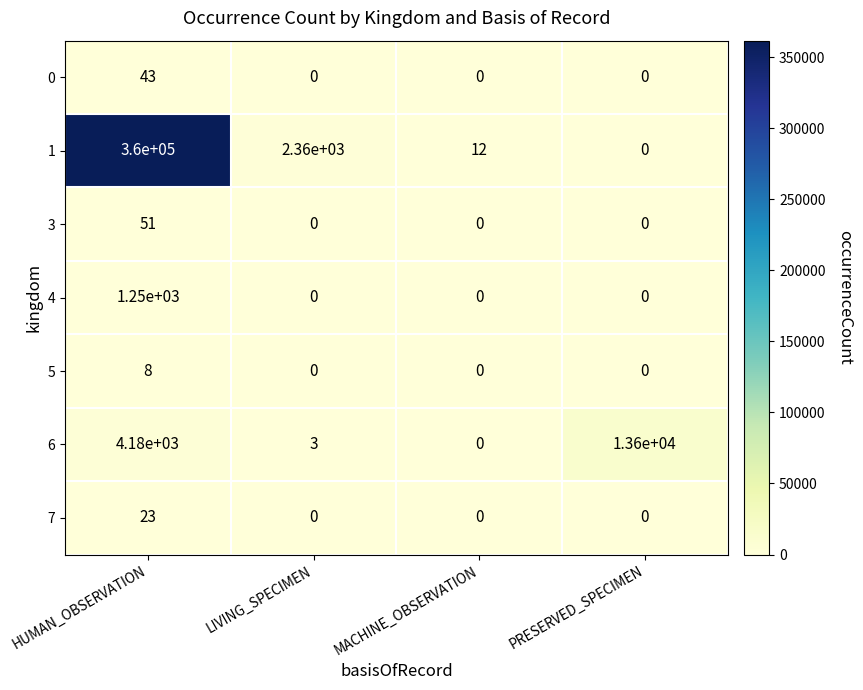

Is it true that 0 equals 23 at HUMAN_OBSERVATION?

False